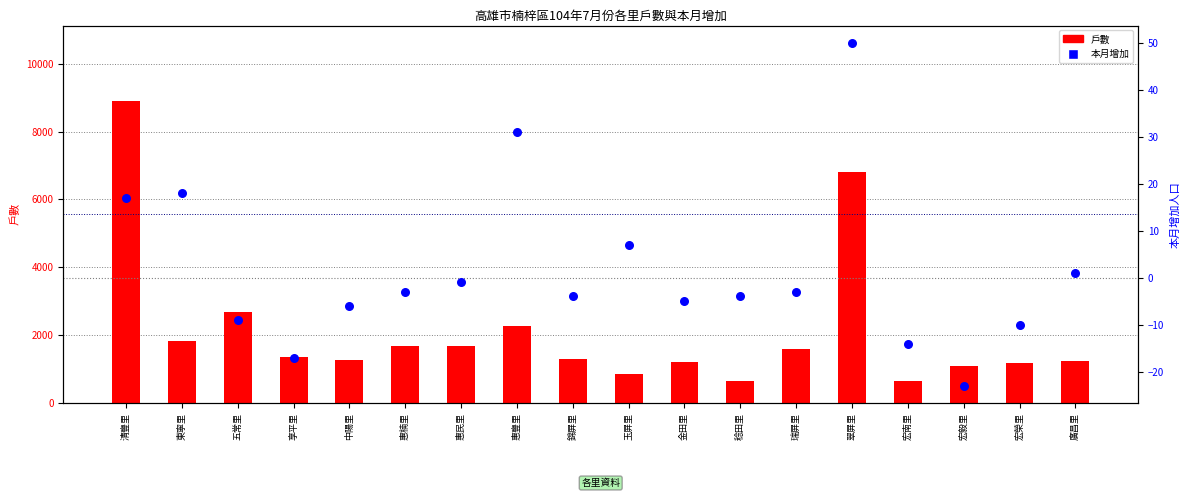

What is the total value across all series at 玉屏里?

862